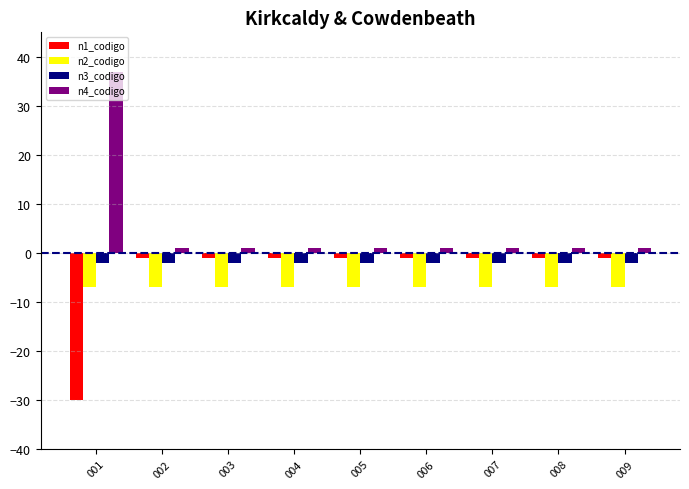

What is the sum of all n2_codigo values?

-63